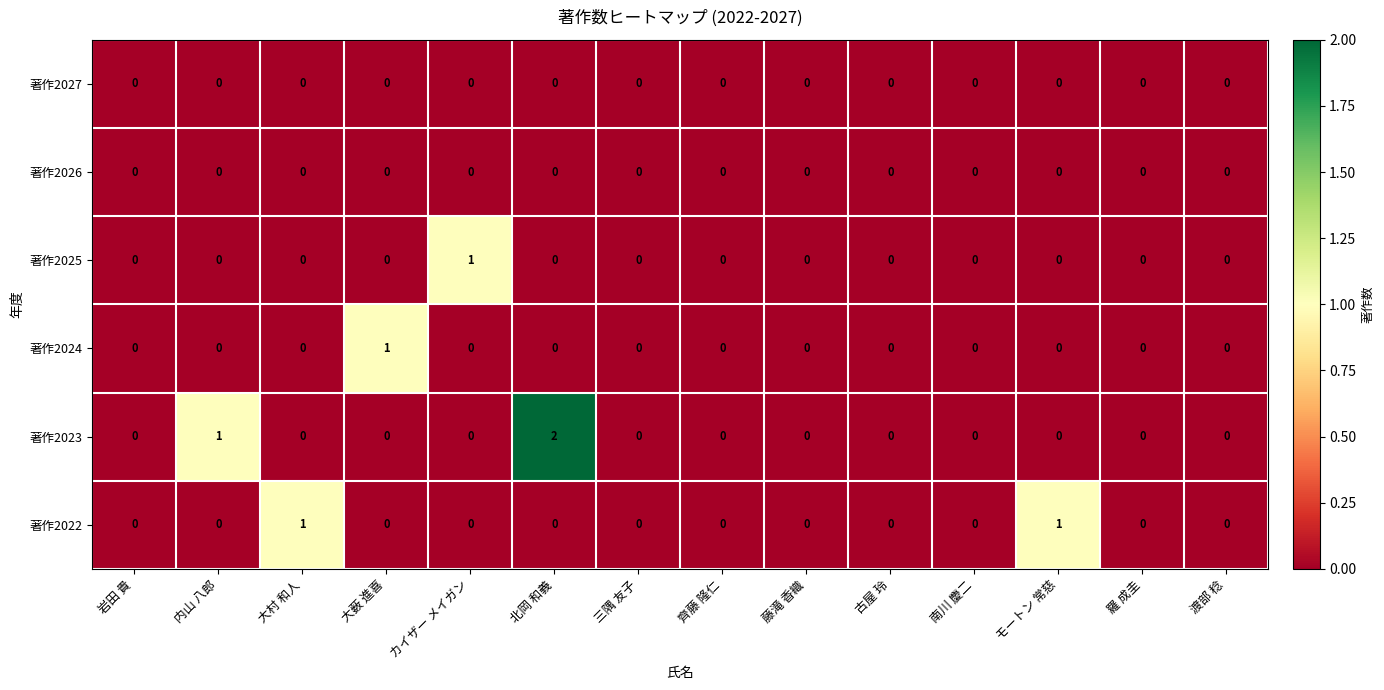

Which label corresponds to the largest value in the chart?

北岡 和義